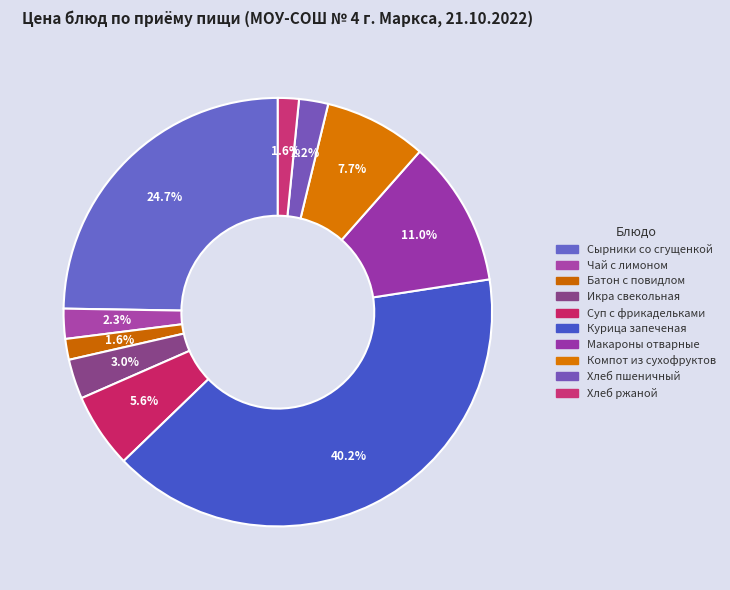

What is the total percentage of Курица запеченая and Икра свекольная?

43.2%